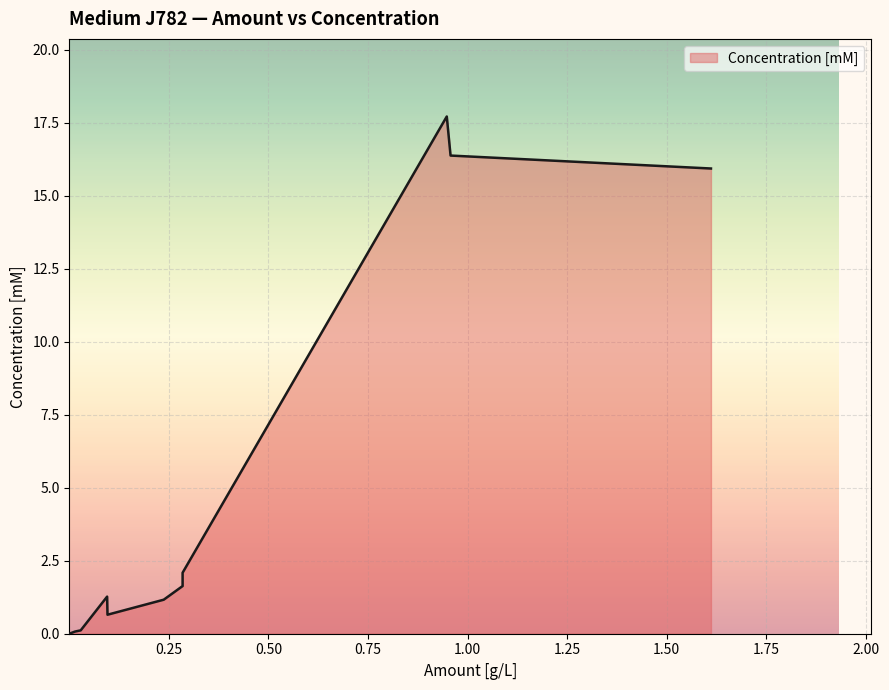

The value at NH4Cl is 31.8. True or false?

False